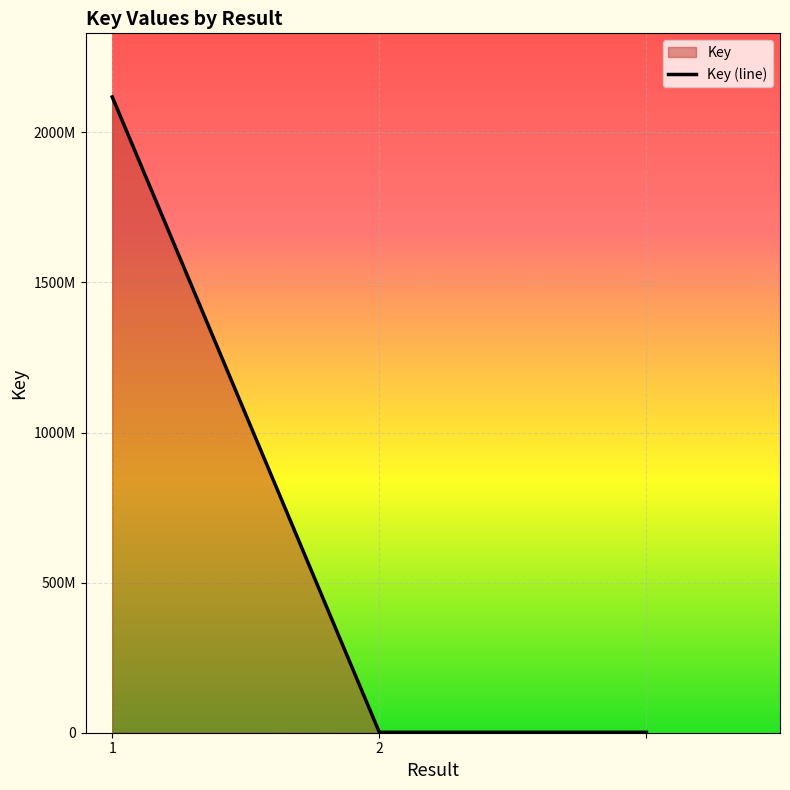

What is the smallest value displayed?

1427027